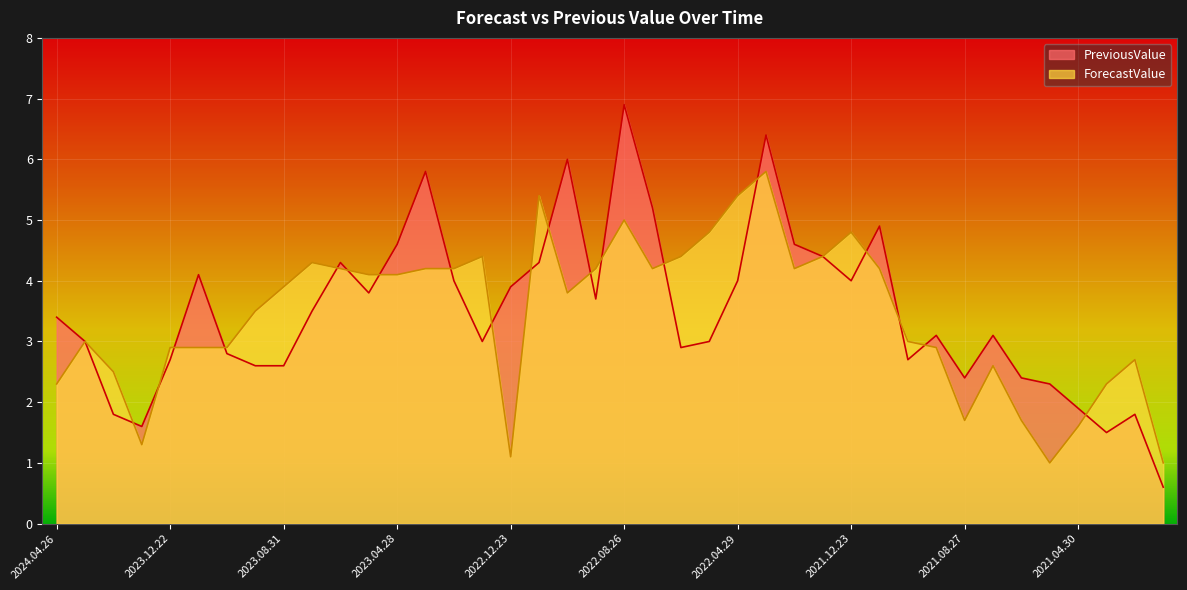

At which label is ForecastValue closest to 3?

2024.03.29